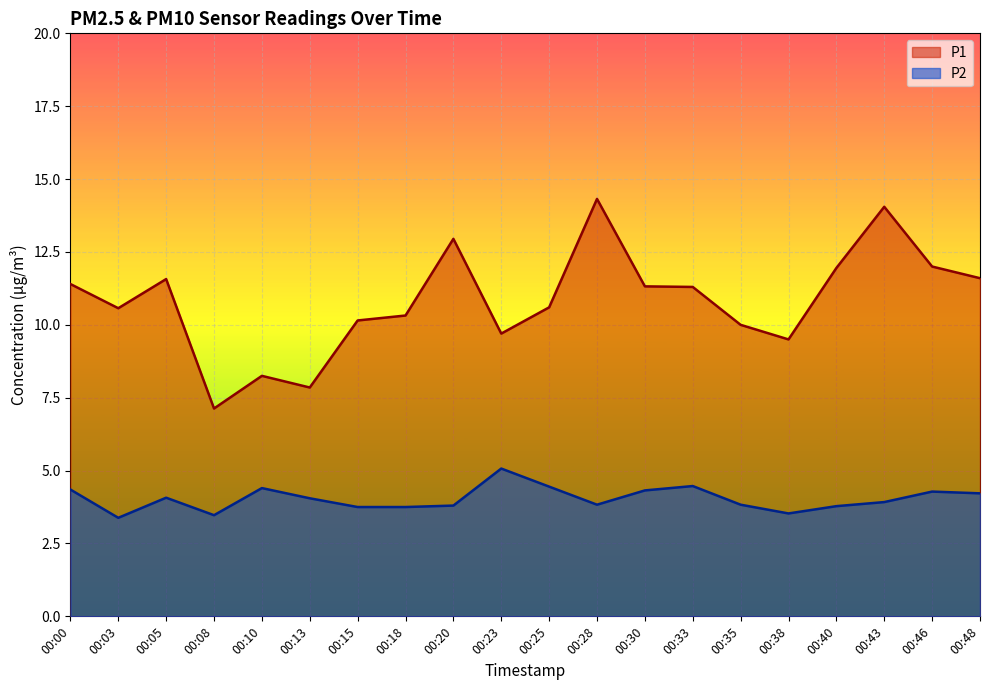

The P2 series shows 2.7 at 00:46. True or false?

False